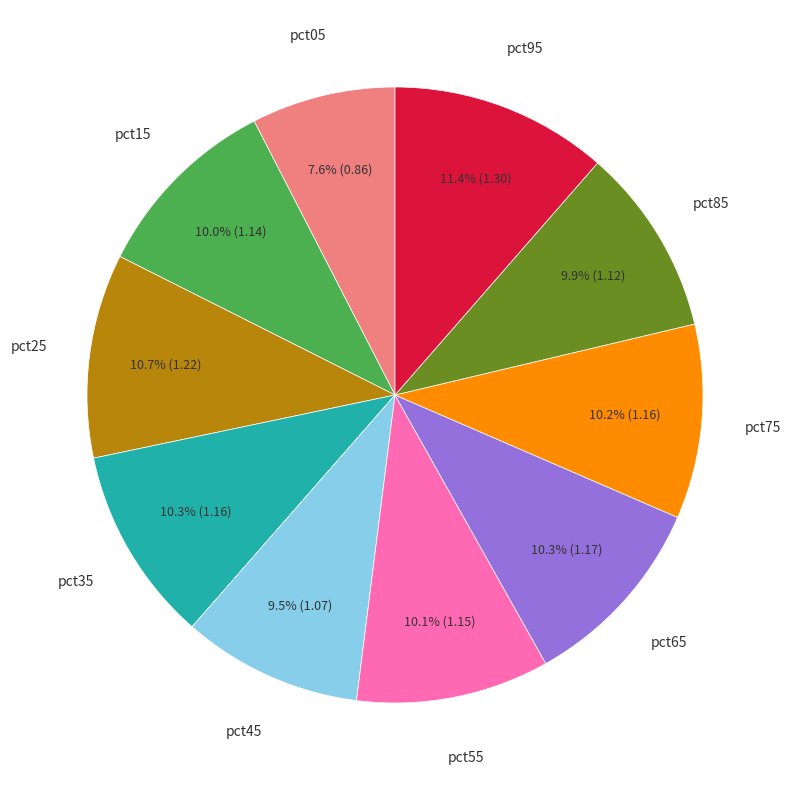

What is the smallest slice in the pie chart?

pct05